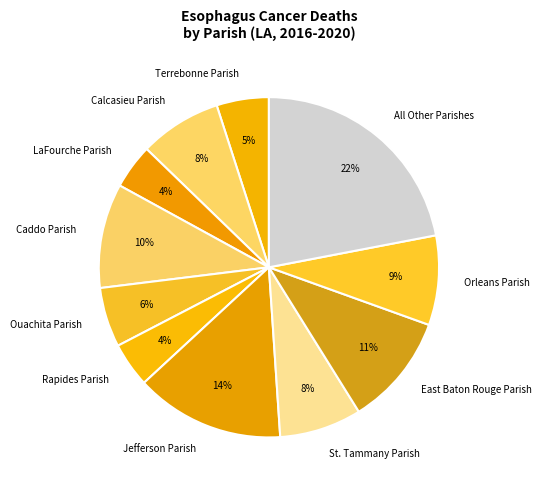

To the nearest percent, what is the average slice percentage?

9%